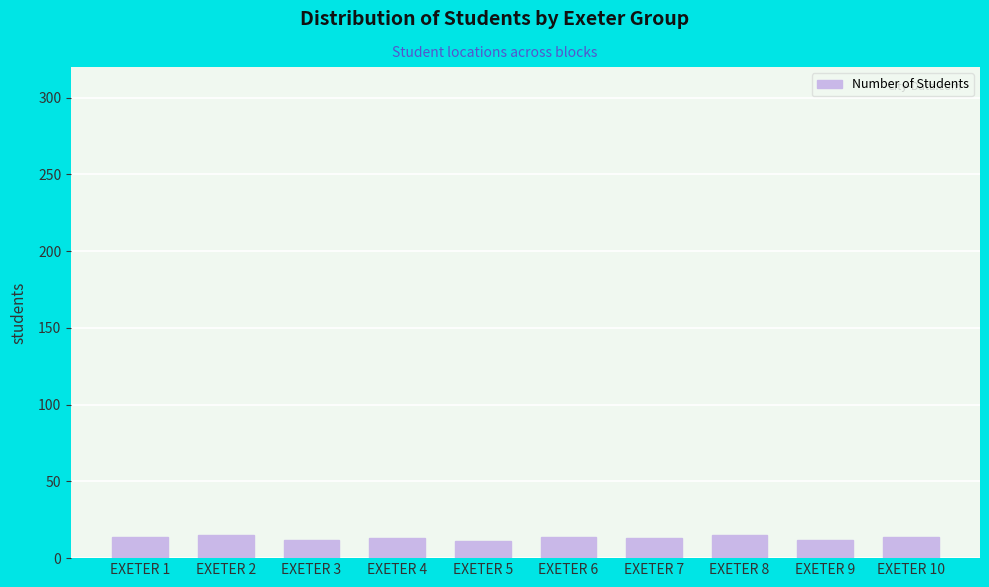

What is the minimum value shown in the chart?

11